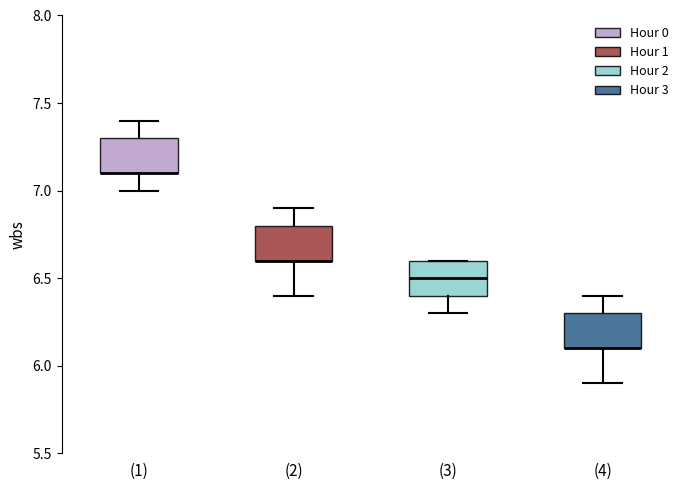

Where is the lower edge of the box for (3) on the y-axis? The values are not printed on the chart, so give them approximately, as read against the axis.

6.4